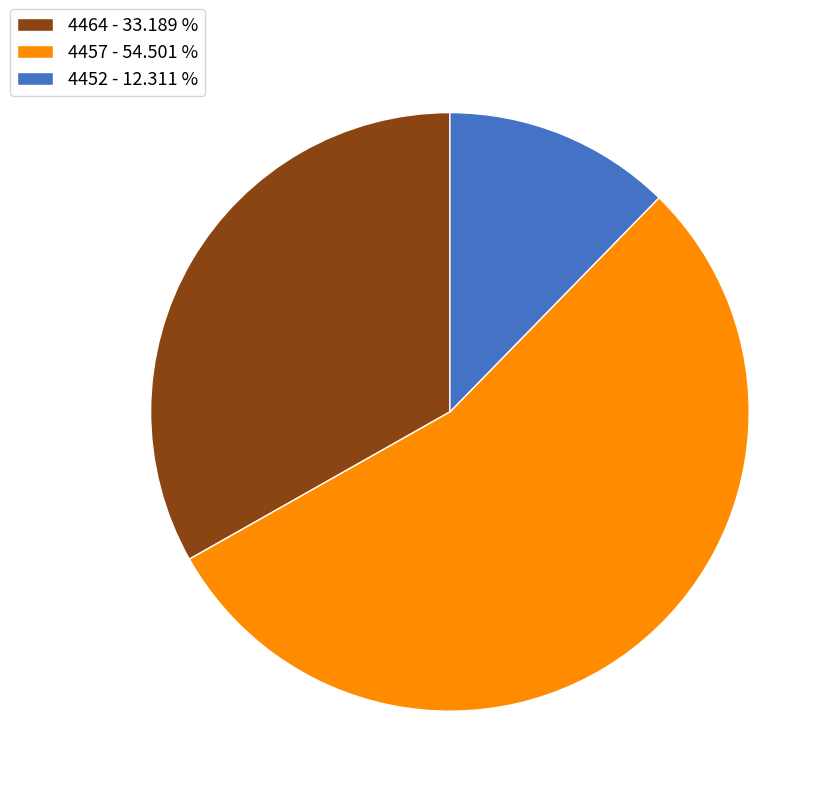

Do 4464 - 33.189 % and 4452 - 12.311 % together represent more than half of the pie?

No